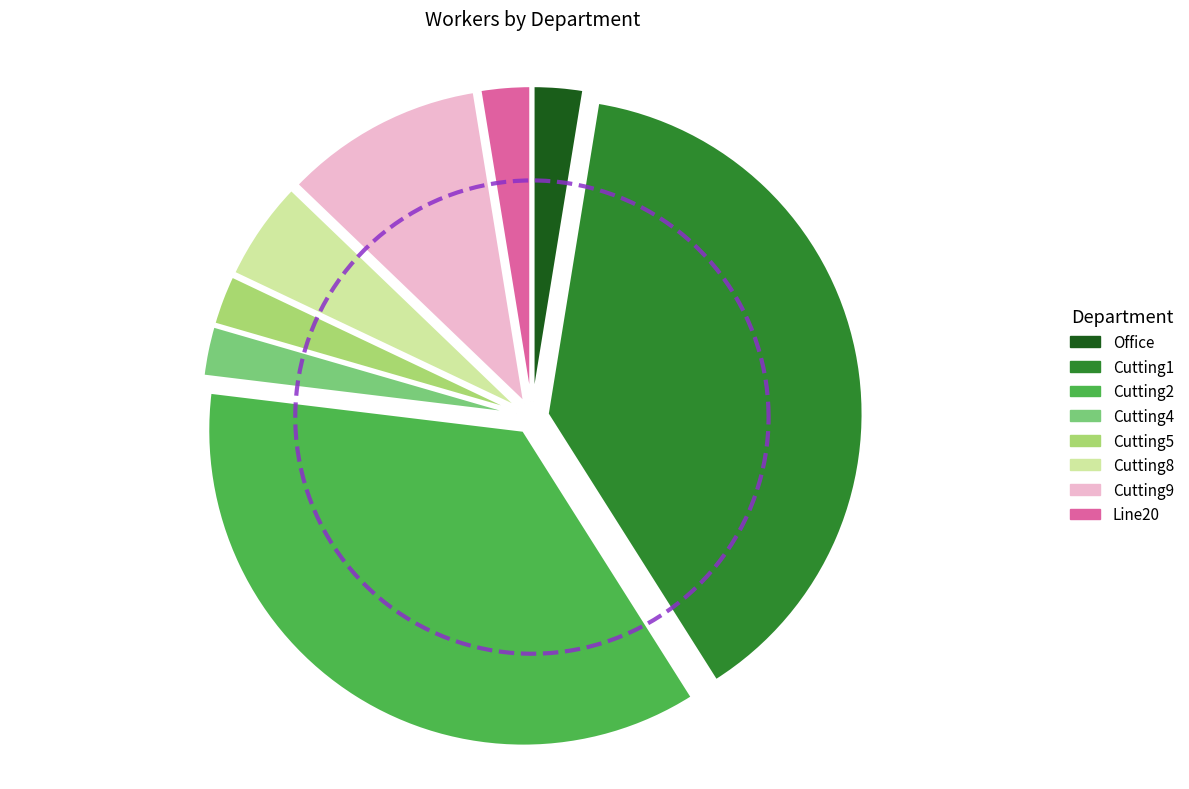

Rank the categories by value from highest to lowest.

Cutting1, Cutting2, Cutting9, Cutting8, Office, Cutting4, Cutting5, Line20